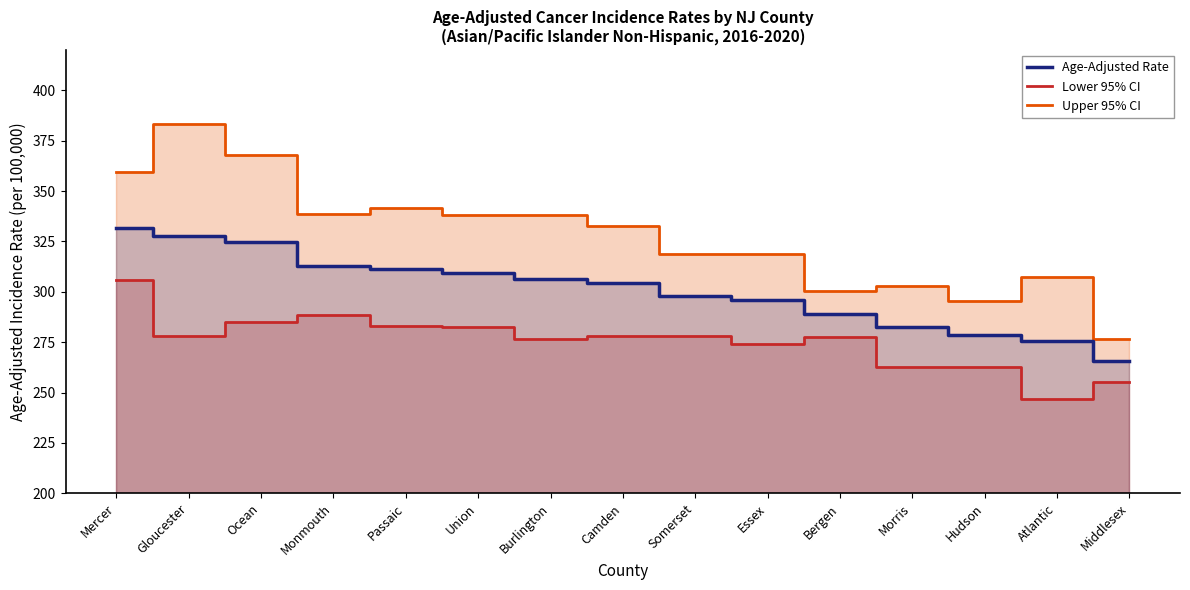

At how many categories does at least one series exceed 376?

1